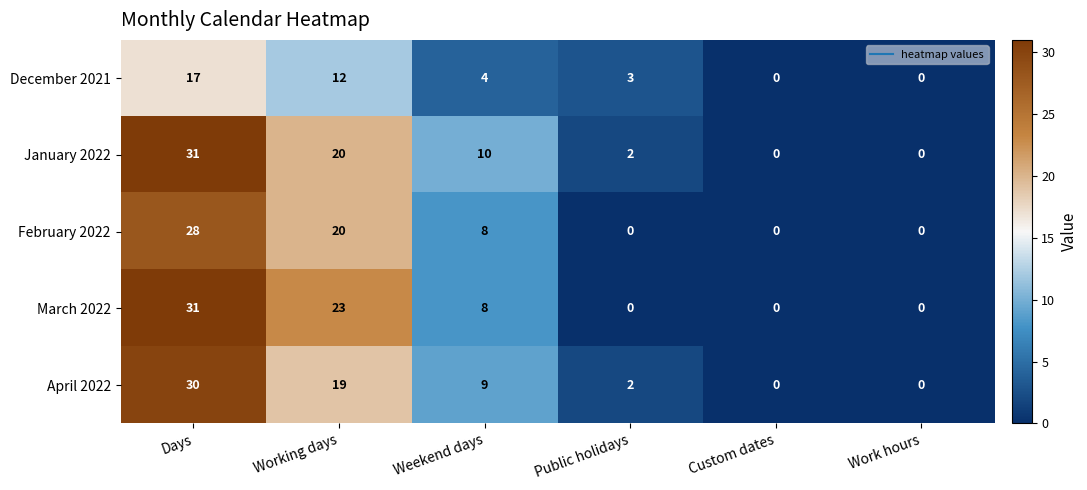

Reading left to right, what are all the values shown in this chart?

December 2021: Days=17	Working days=12	Weekend days=4	Public holidays=3	Custom dates=0	Work hours=0
January 2022: Days=31	Working days=20	Weekend days=10	Public holidays=2	Custom dates=0	Work hours=0
February 2022: Days=28	Working days=20	Weekend days=8	Public holidays=0	Custom dates=0	Work hours=0
March 2022: Days=31	Working days=23	Weekend days=8	Public holidays=0	Custom dates=0	Work hours=0
April 2022: Days=30	Working days=19	Weekend days=9	Public holidays=2	Custom dates=0	Work hours=0